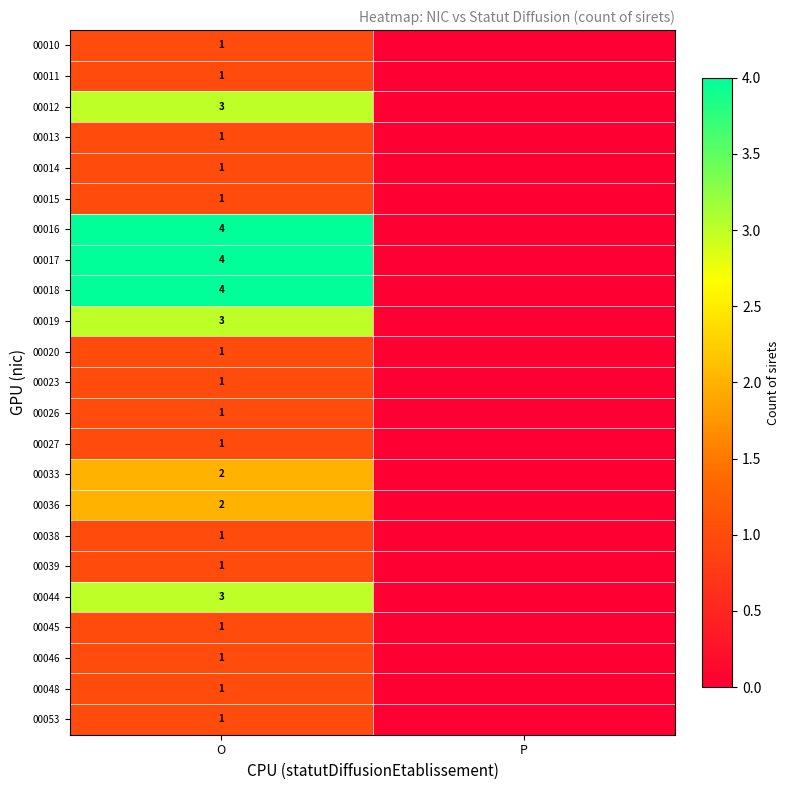

How many distinct data groups are displayed?

23